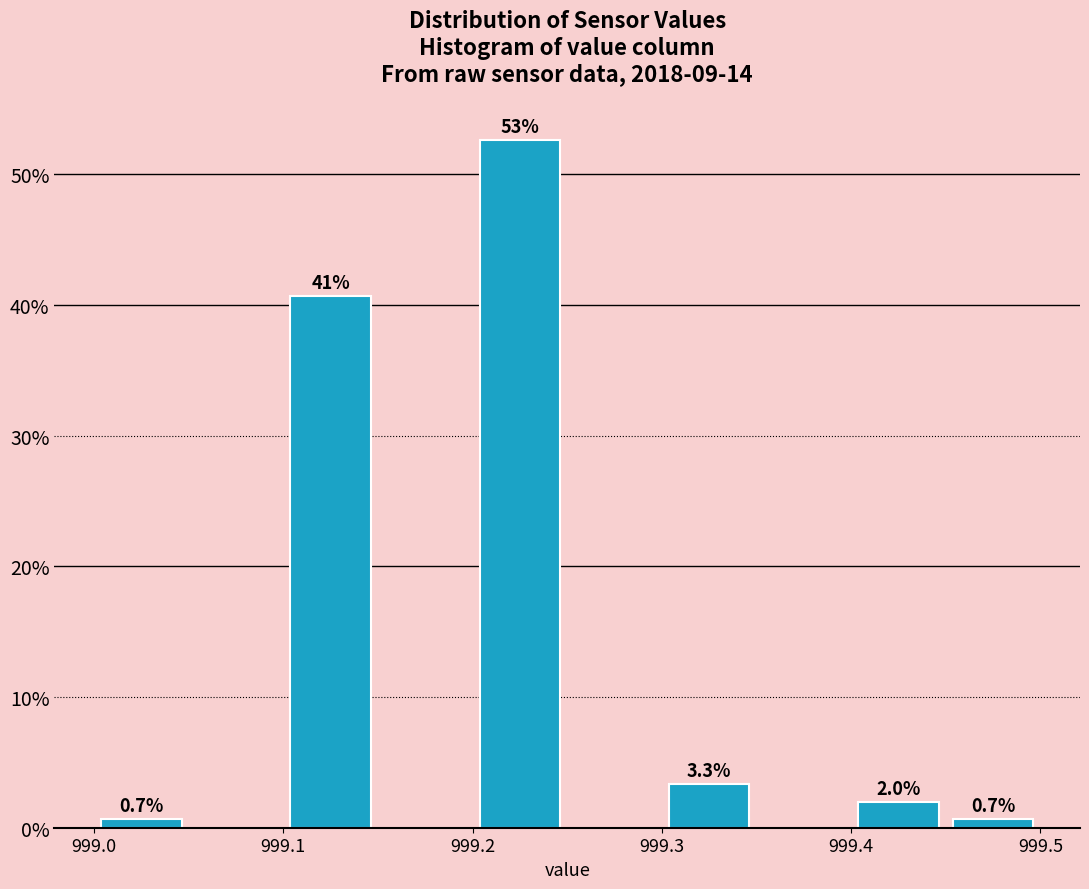

Which range on the x-axis has the tallest bar?

999.20 to 999.25